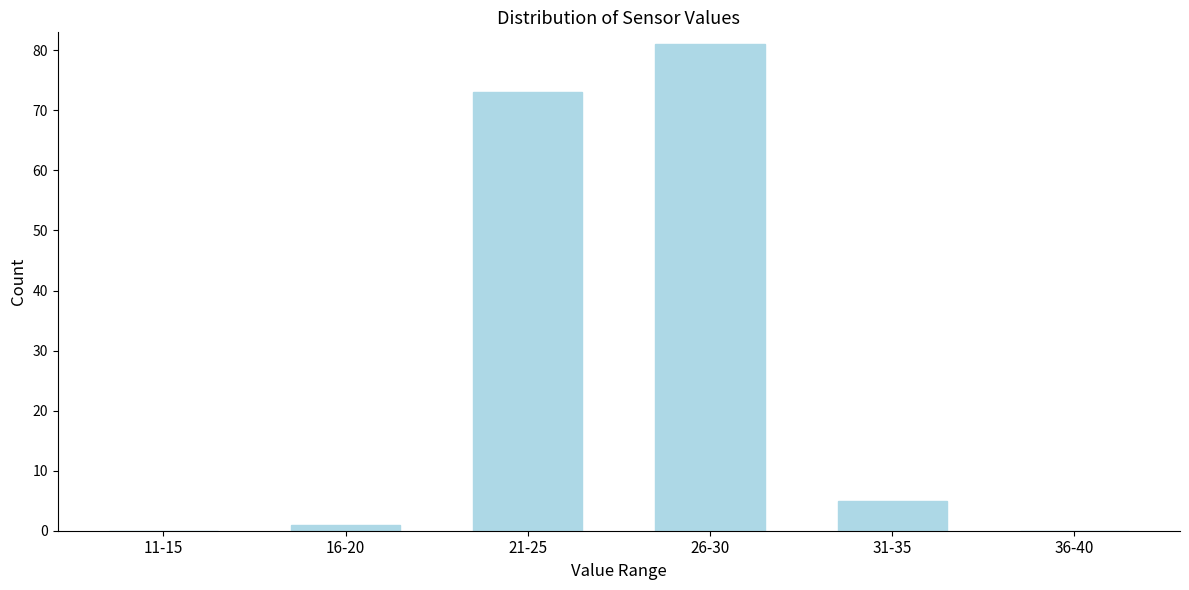

Reading right to left, list all the values displayed in this chart.

36-40=0	31-35=5	26-30=81	21-25=73	16-20=1	11-15=0